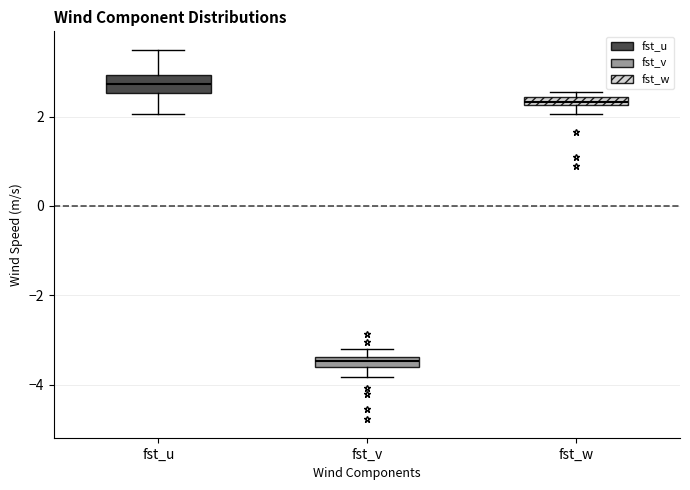

Where is the upper edge of the box for fst_u on the y-axis? The values are not printed on the chart, so give them approximately, as read against the axis.

3.0